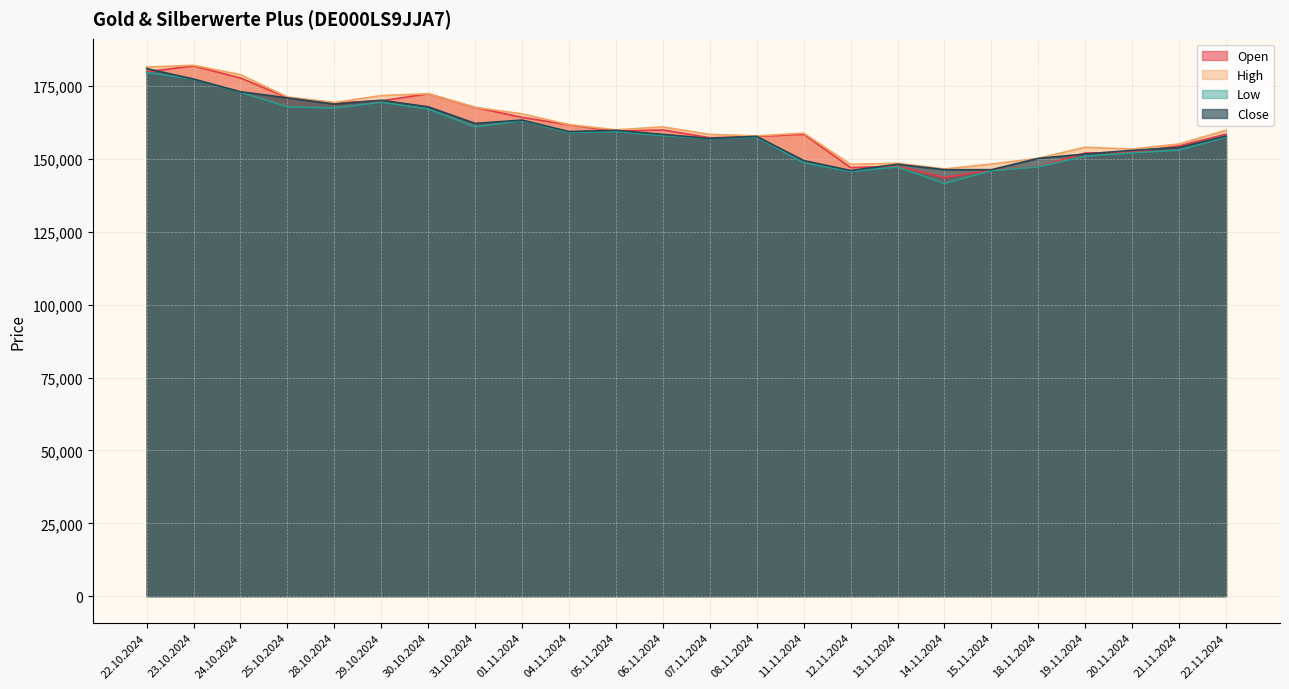

What is the greatest value displayed?

182214